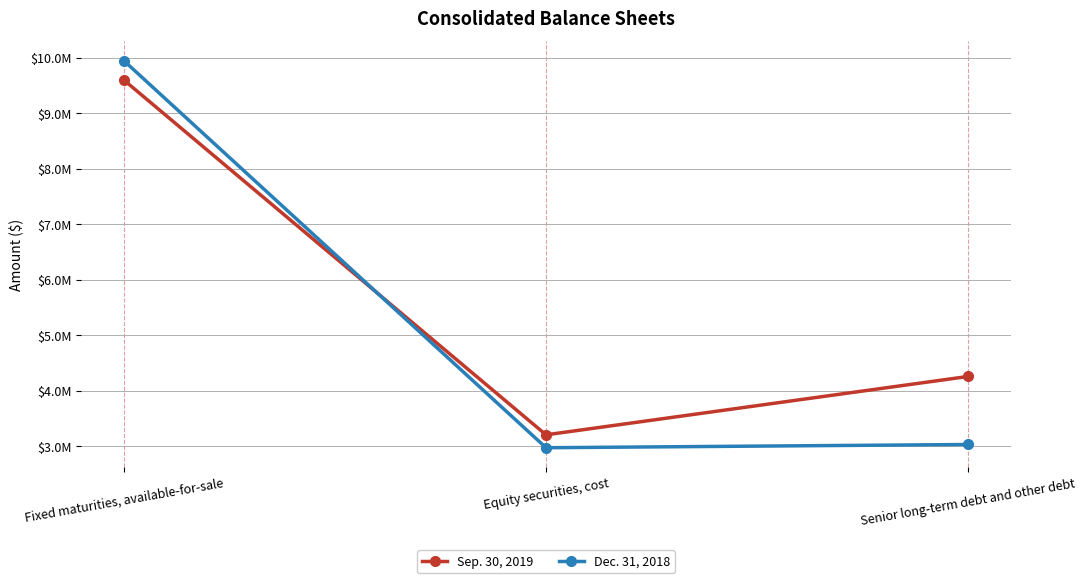

What are all the series names shown in the legend?

Sep. 30, 2019, Dec. 31, 2018